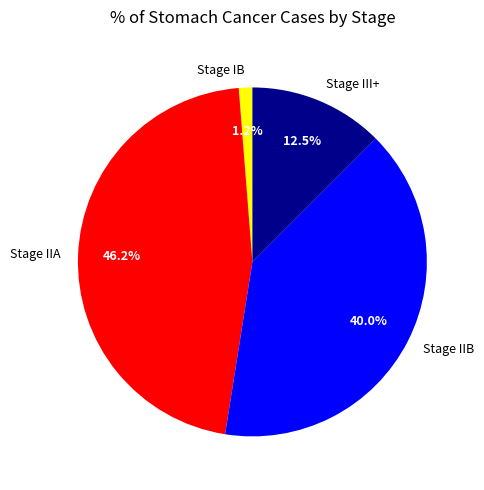

Rank the categories by value from highest to lowest.

Stage IIA, Stage IIB, Stage III+, Stage IB